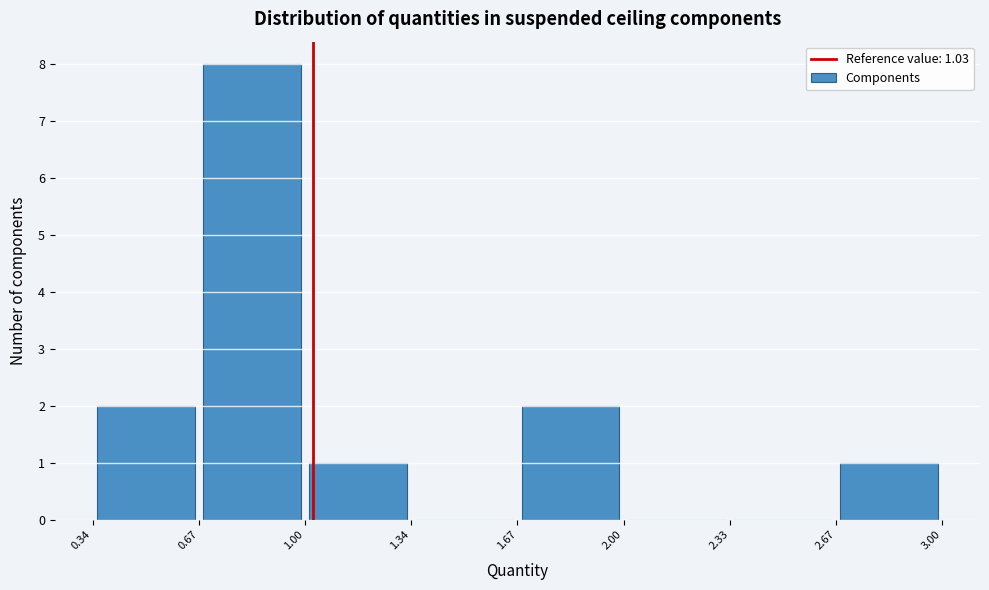

Which range on the x-axis has the tallest bar?

0.67 to 1.00